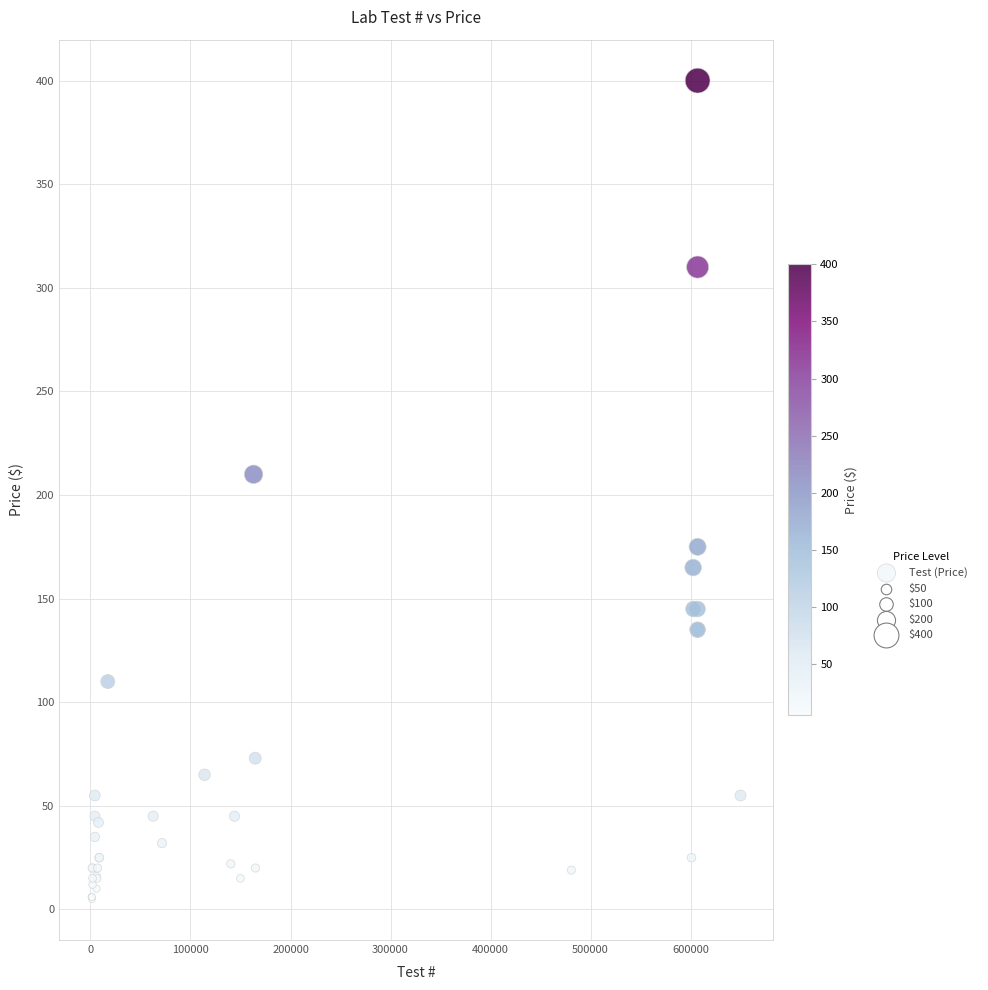

What Y value in the scatter plot is closest to 202?

210